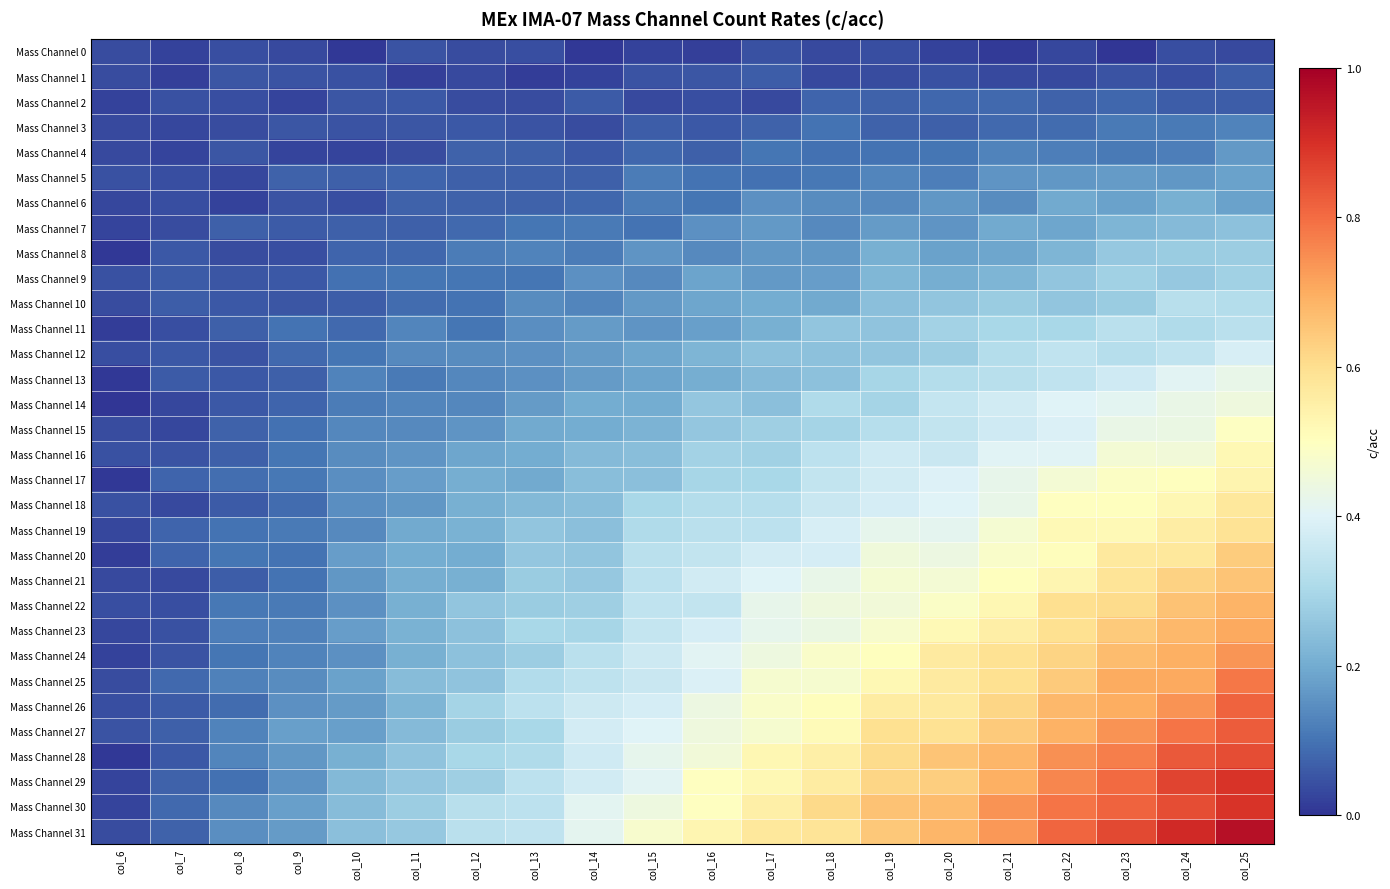

Between col_21 and col_24, which series saw the biggest shift?

Mass Channel 31